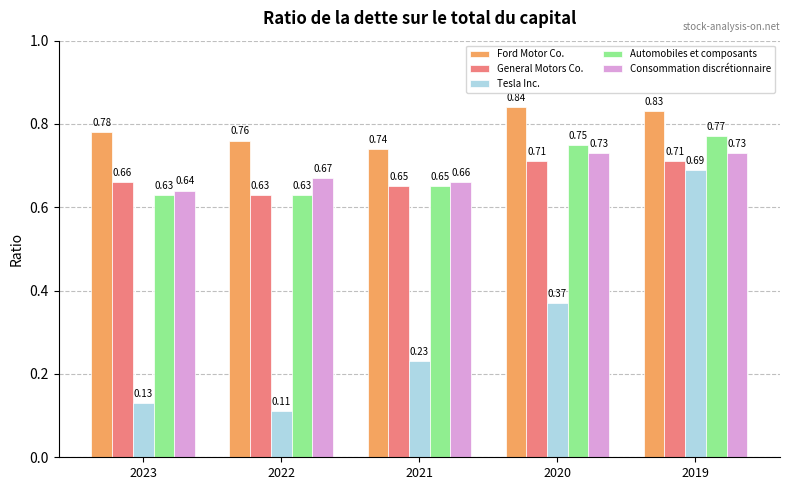

The Consommation discrétionnaire series shows 1.0 at 2022. True or false?

False